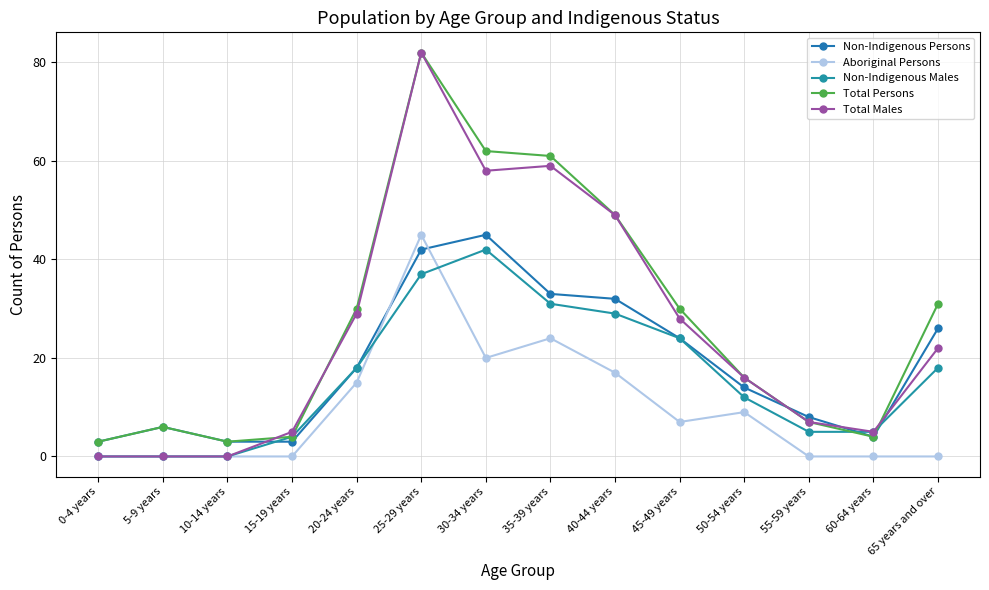

At which category does the chart reach its peak across all series?

25-29 years